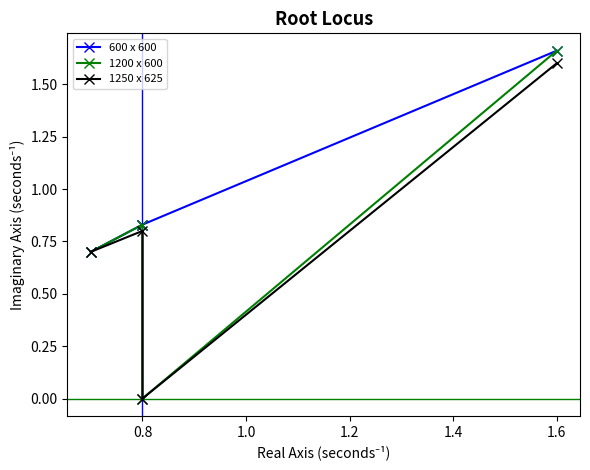

What is the label of the 3rd point from the right?

0.8